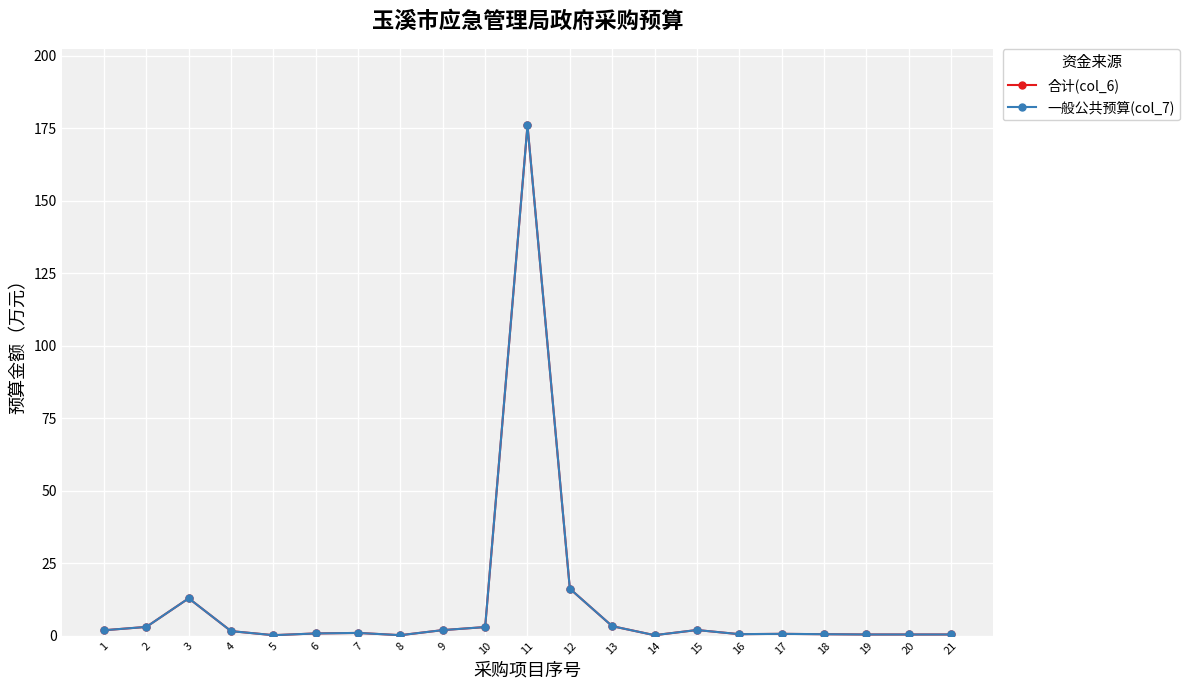

Where is the first local minimum for 一般公共预算(col_7)?

5